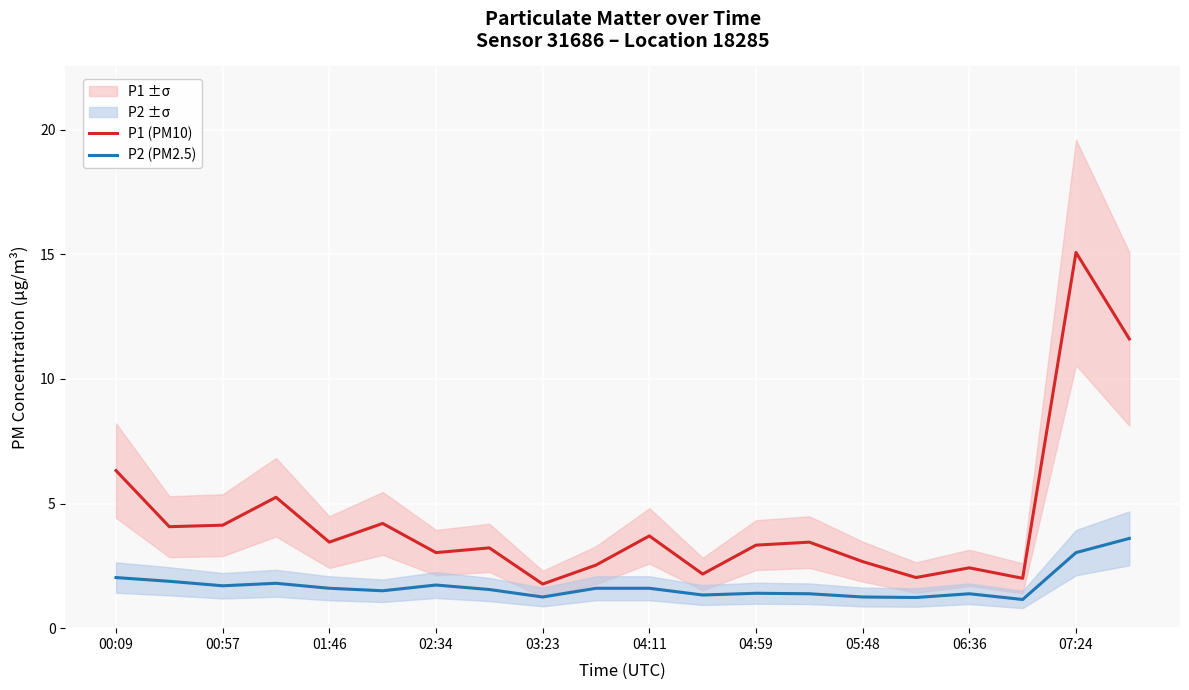

Is it true that P2 (PM2.5) equals 1.0 at 19?

False